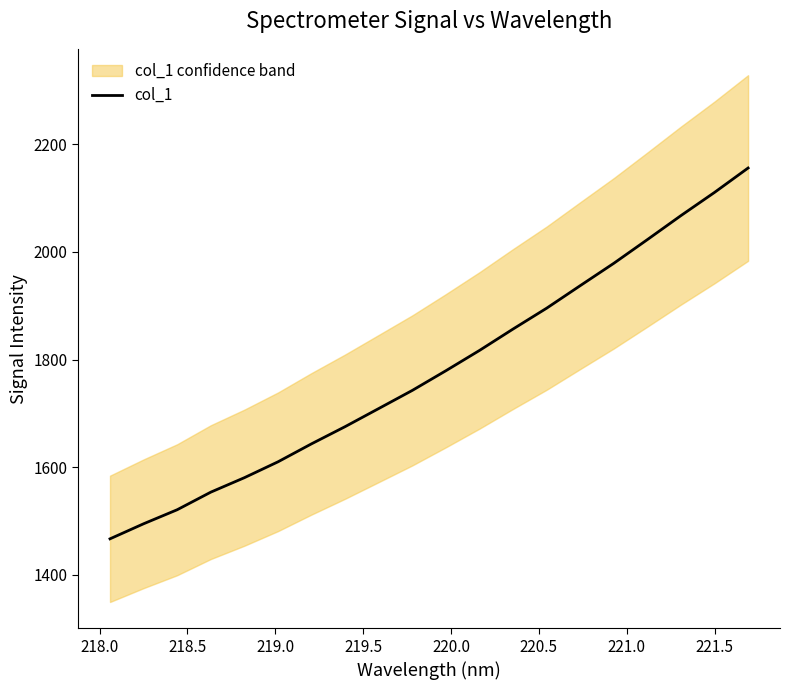

What is the lowest value of the col_1 series?

1466.9